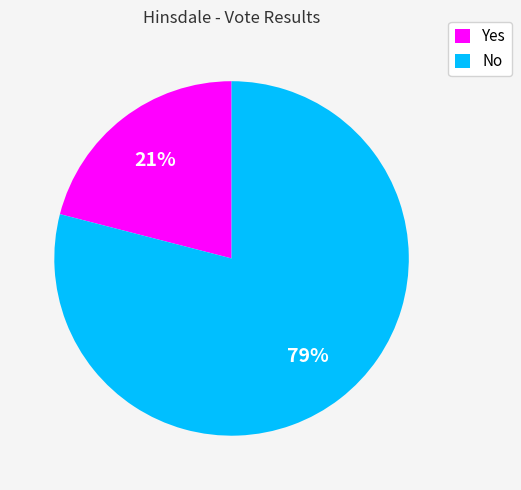

To the nearest percent, what is the difference between the No and Yes slice percentages?

58%